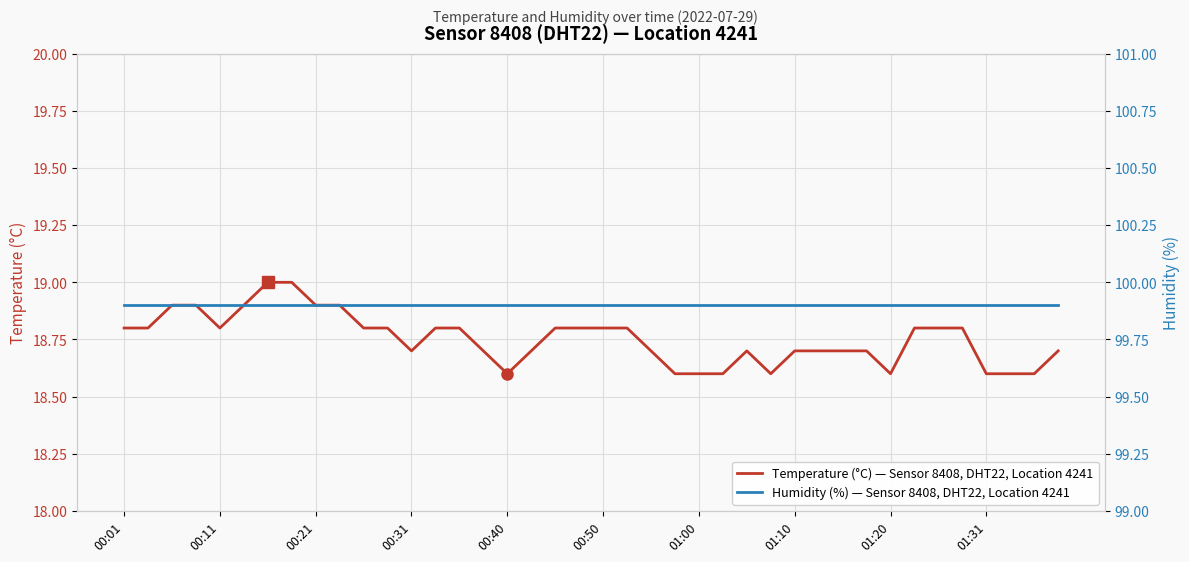

At which category does the chart reach its peak across all series?

00:01